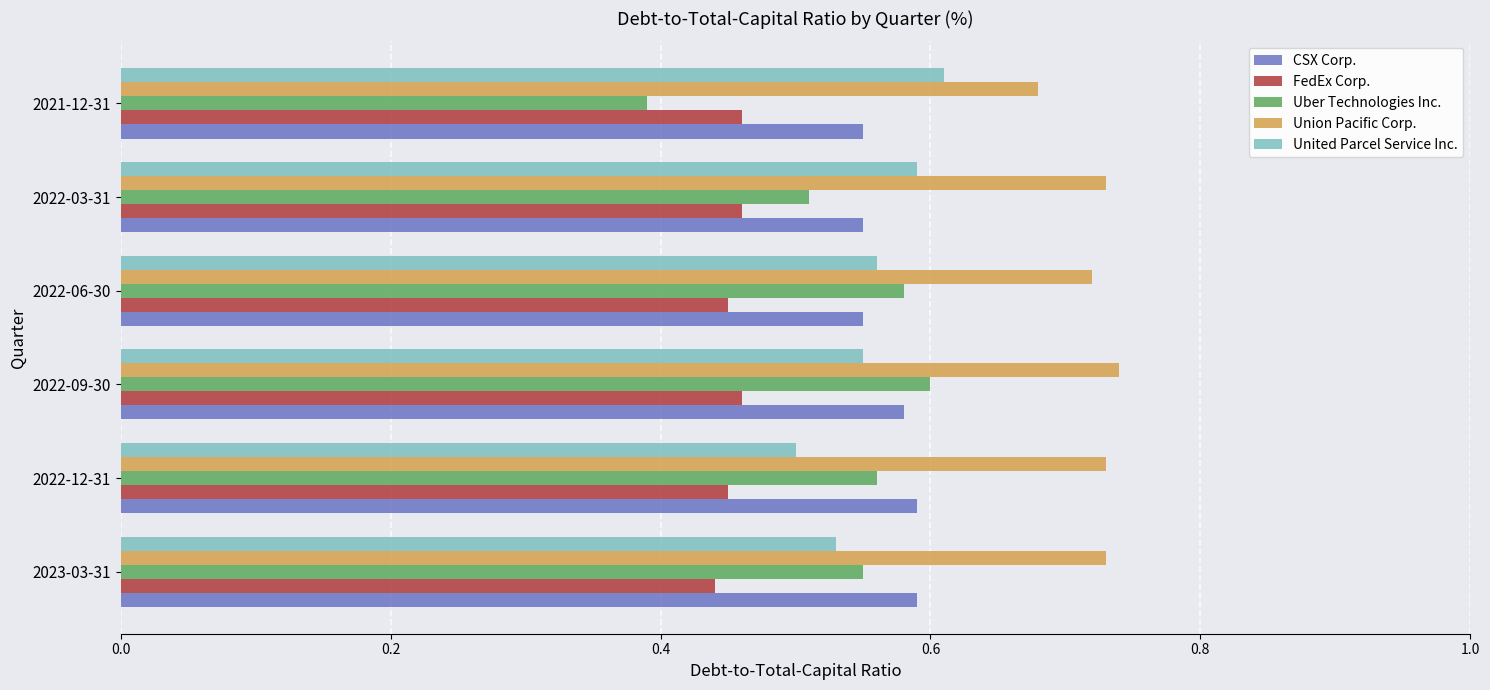

Where is Union Pacific Corp. nearest to the value 0?

2021-12-31